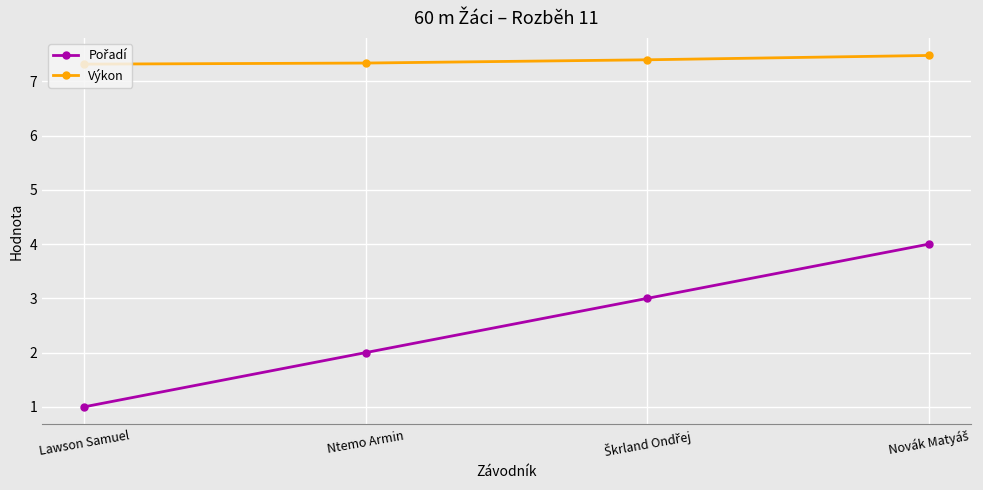

How many Výkon values are between 7 and 8?

4